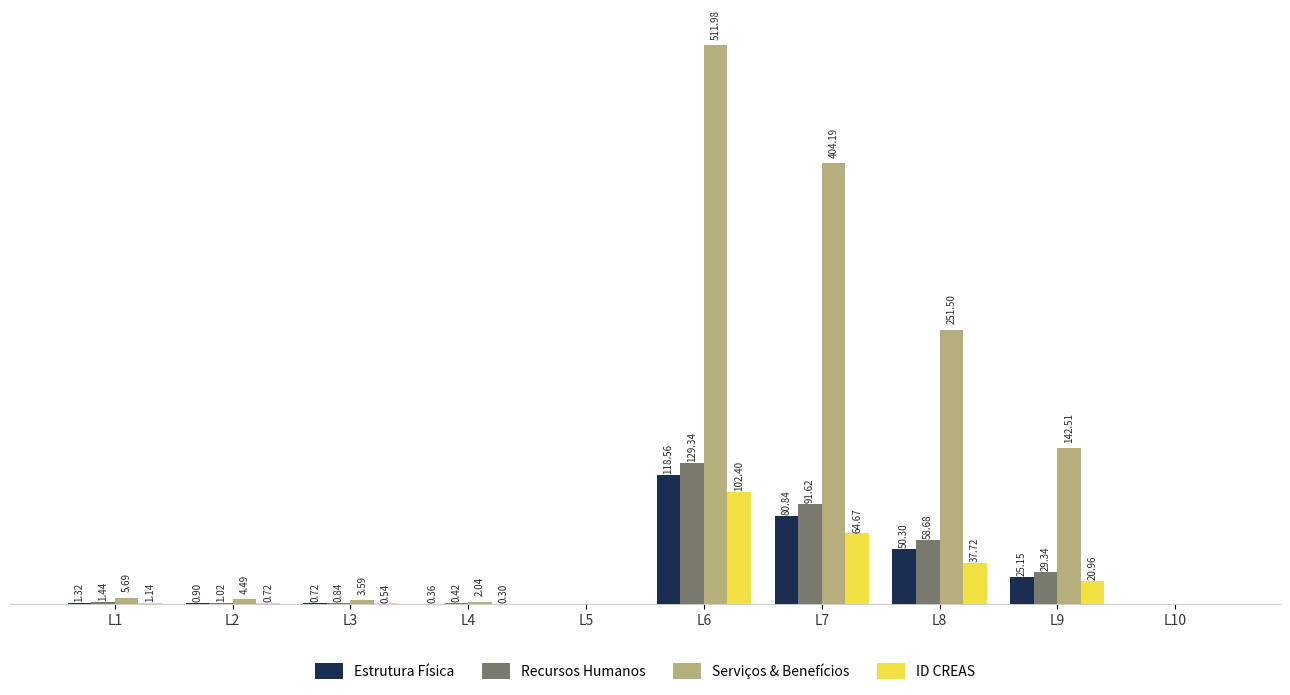

Is the value of Estrutura Física at L7 greater than the value of Serviços & Benefícios at L9?

No